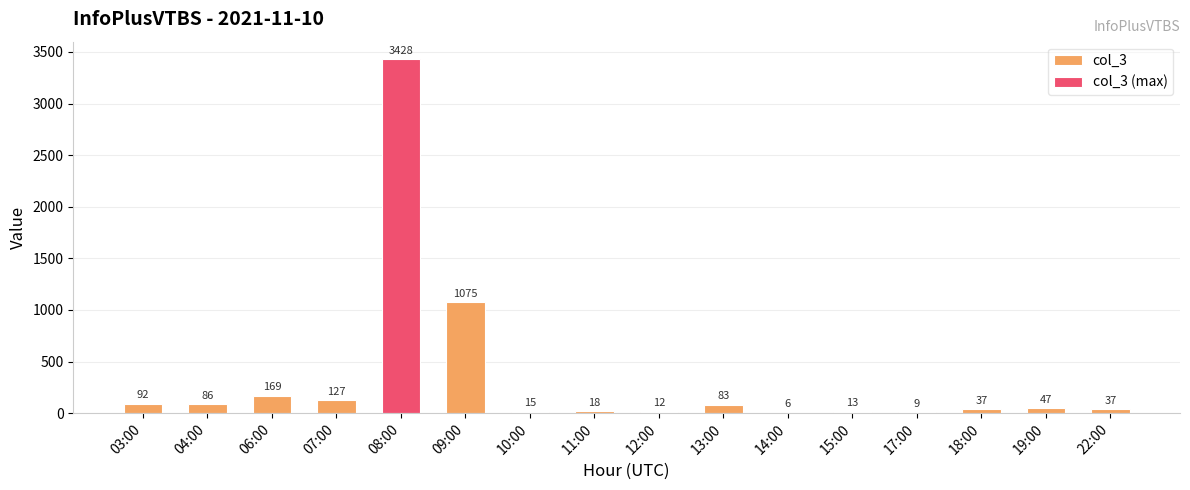

Are the bars horizontal?

No